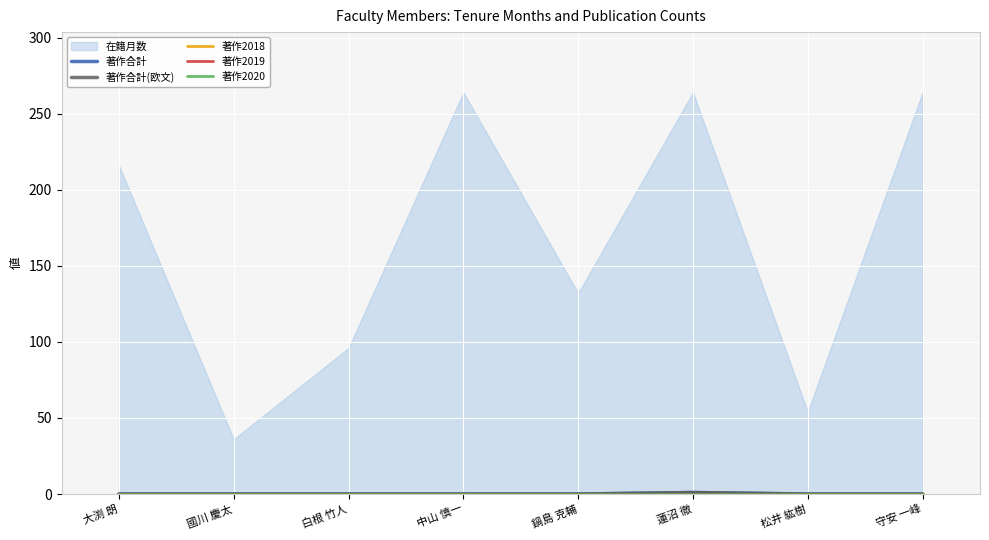

Between 松井 紘樹 and 大渕 朗, which is larger?

松井 紘樹